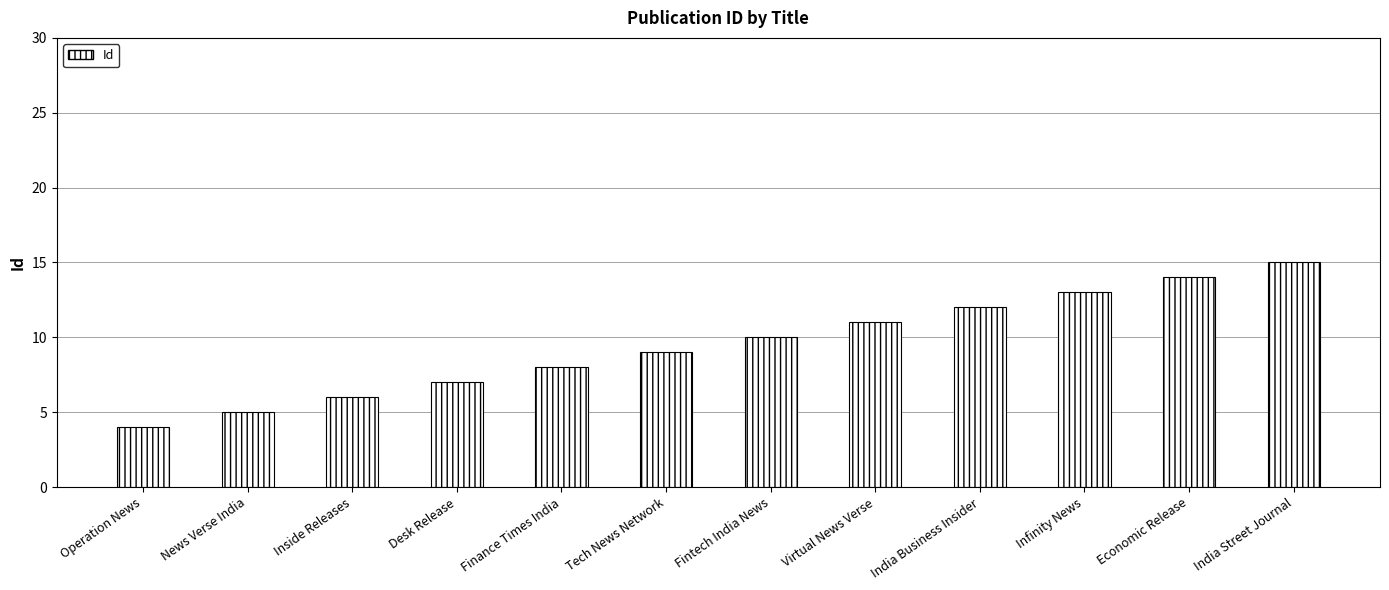

What is the difference between the second highest and minimum values?

10